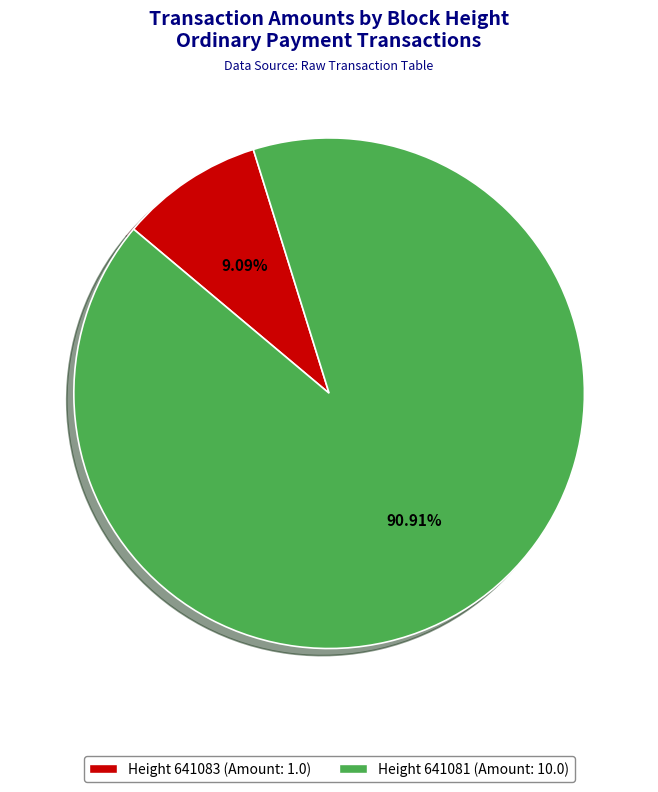

Is there a majority slice in this chart?

Yes